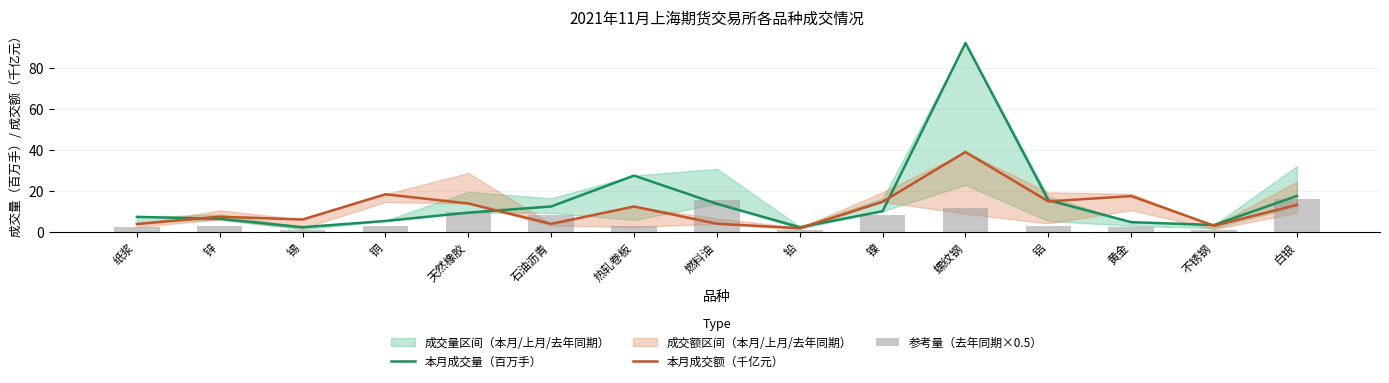

Read the 本月成交量（百万手） value at 天然橡胶.

9.3